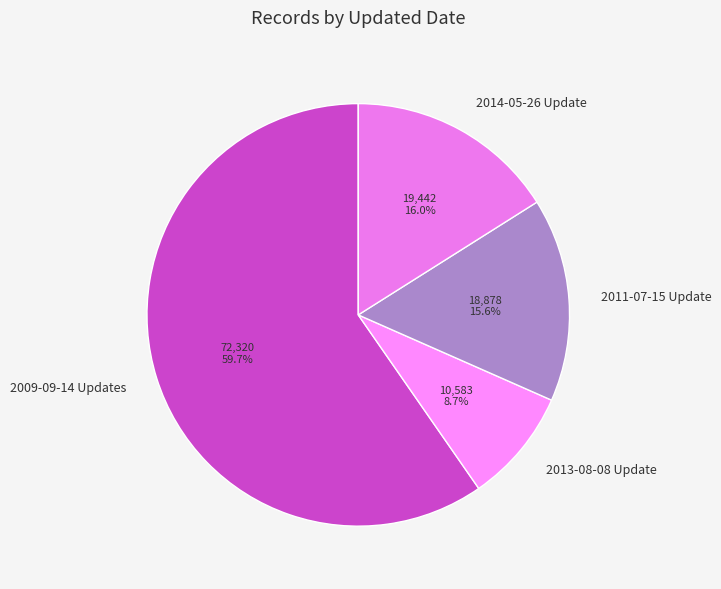

Count the number of slices in the pie.

4